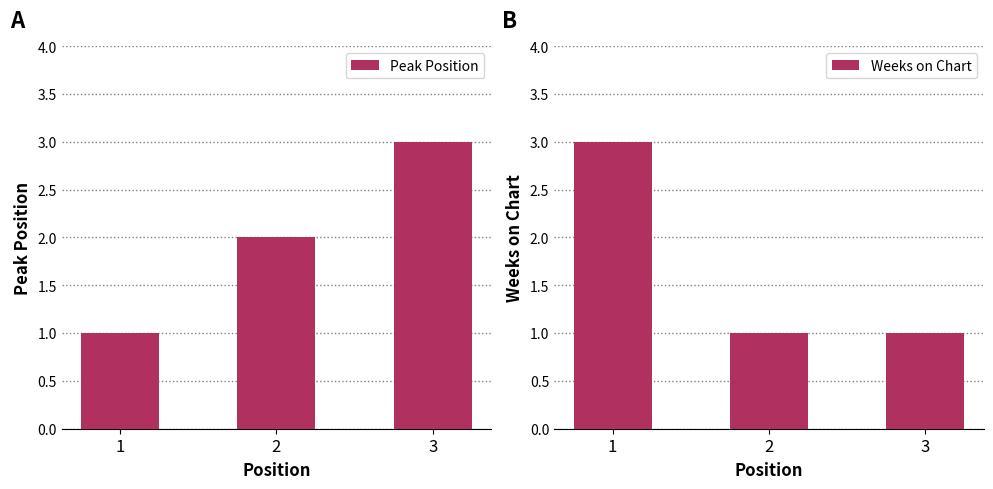

What is the value of the Weeks on Chart bar at the 1st from the left?

3